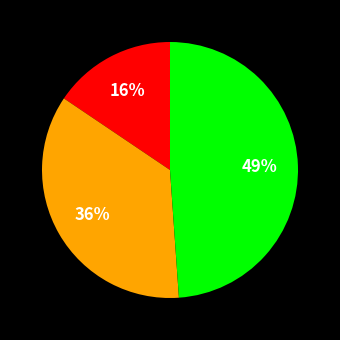

To the nearest percent, what is the average slice percentage?

33%